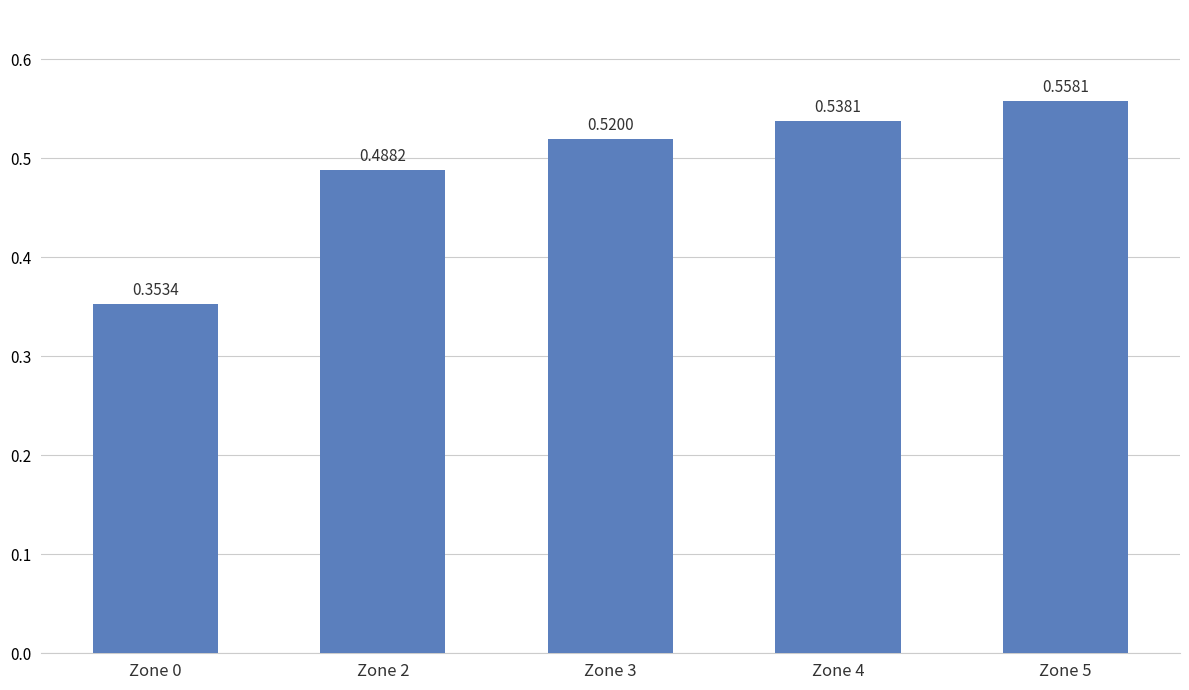

Rank the categories by value from lowest to highest.

Zone 0, Zone 2, Zone 3, Zone 4, Zone 5